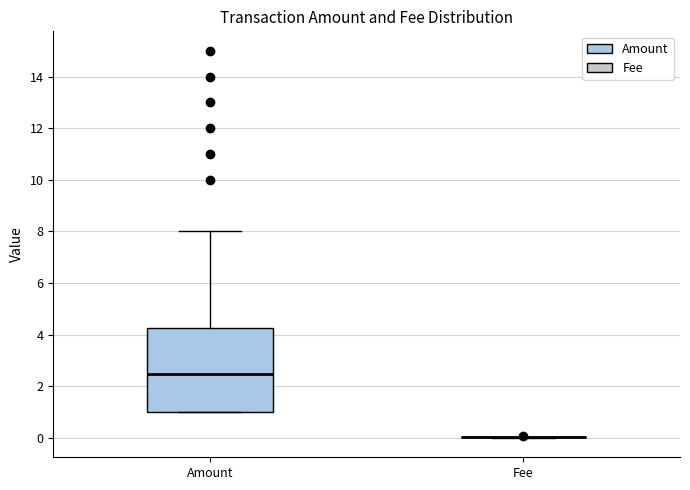

Comparing the boxes themselves (not the whiskers), which one is the tallest?

Amount